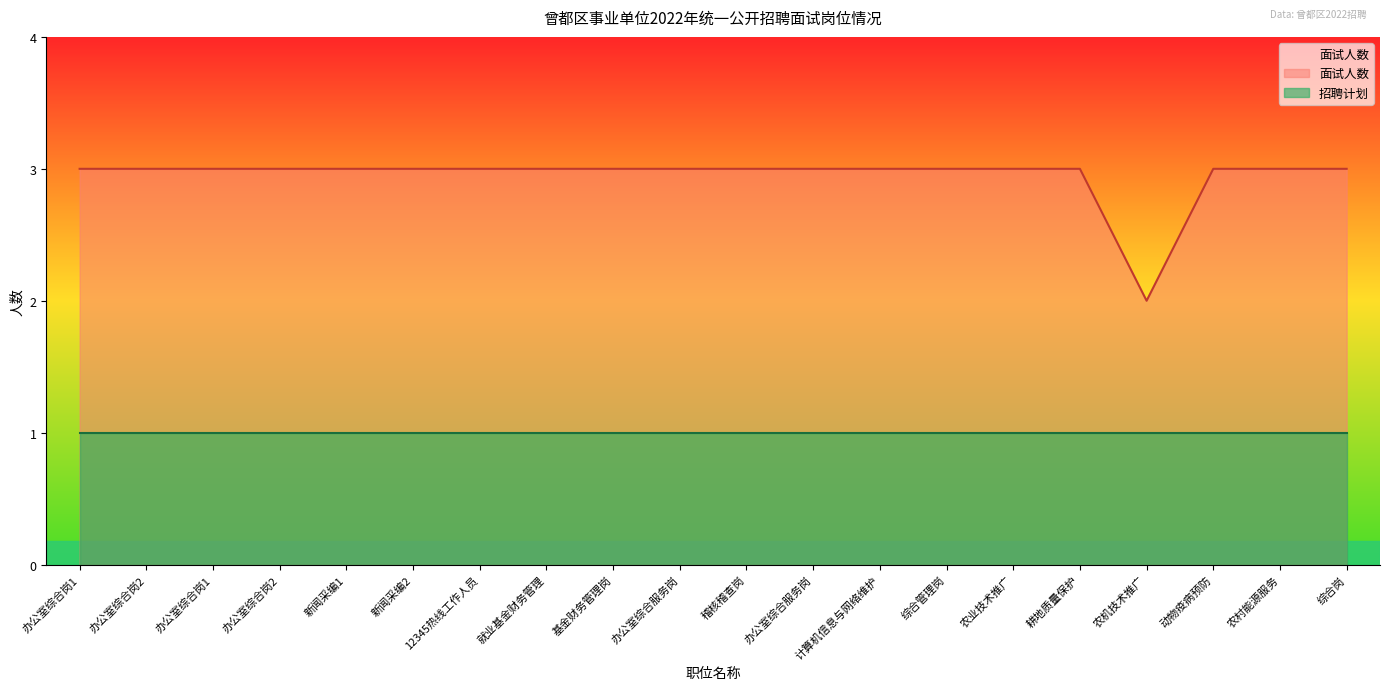

What is the difference between the maximum and minimum values?

1